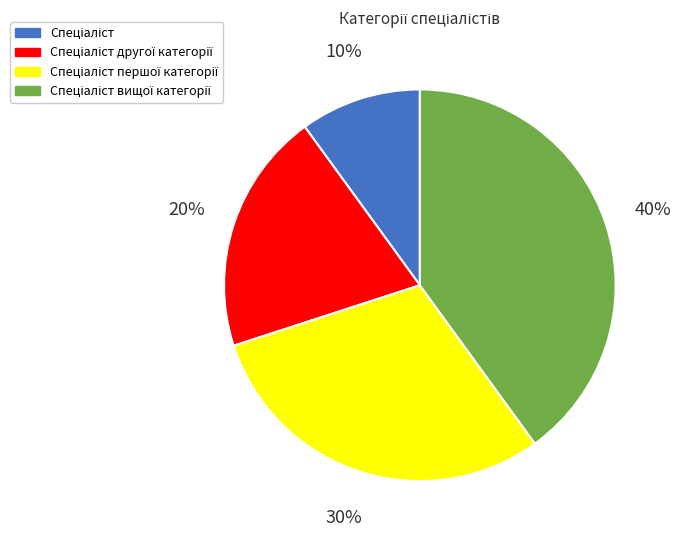

Is there a majority slice in this chart?

No